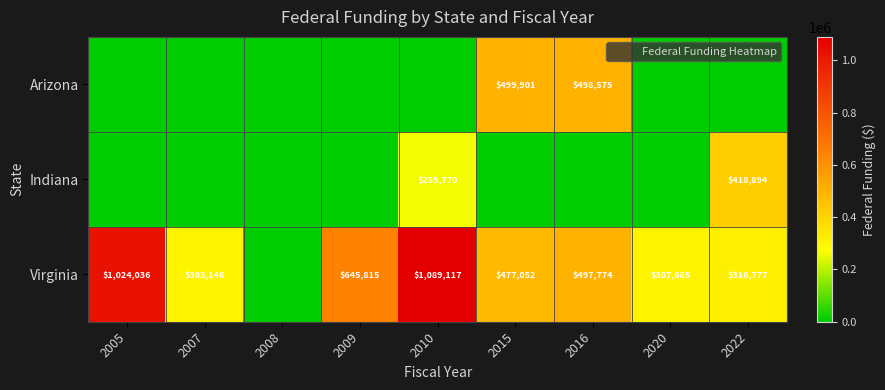

The Virginia series shows 307685 at 2020. True or false?

True